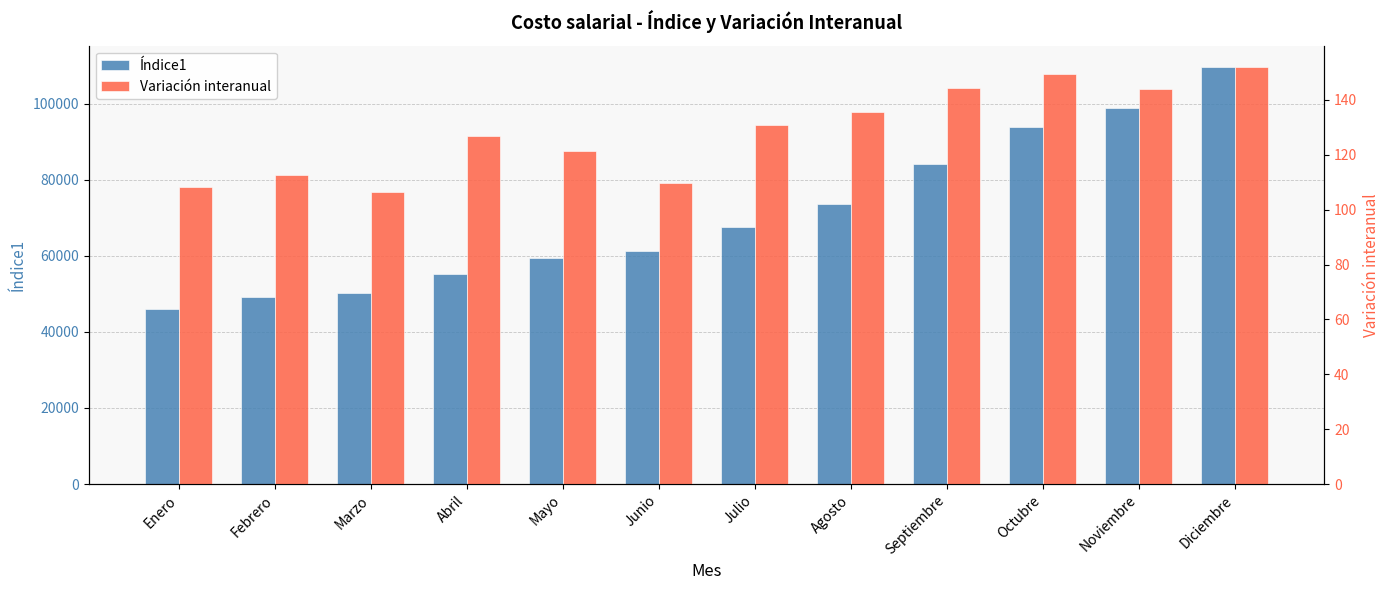

Is the value of Variación interanual at Octubre greater than the value of Índice1 at Noviembre?

No